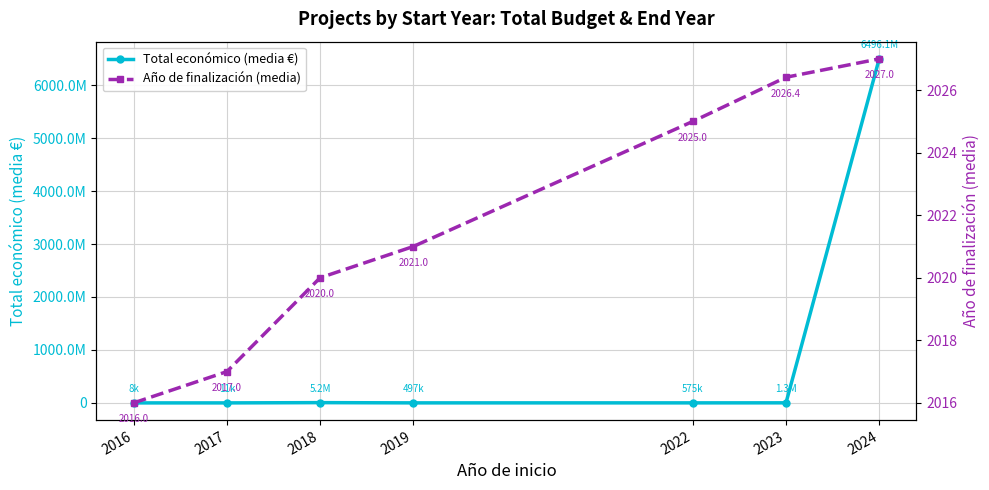

Which series has the largest total across all categories?

Total económico (media €)